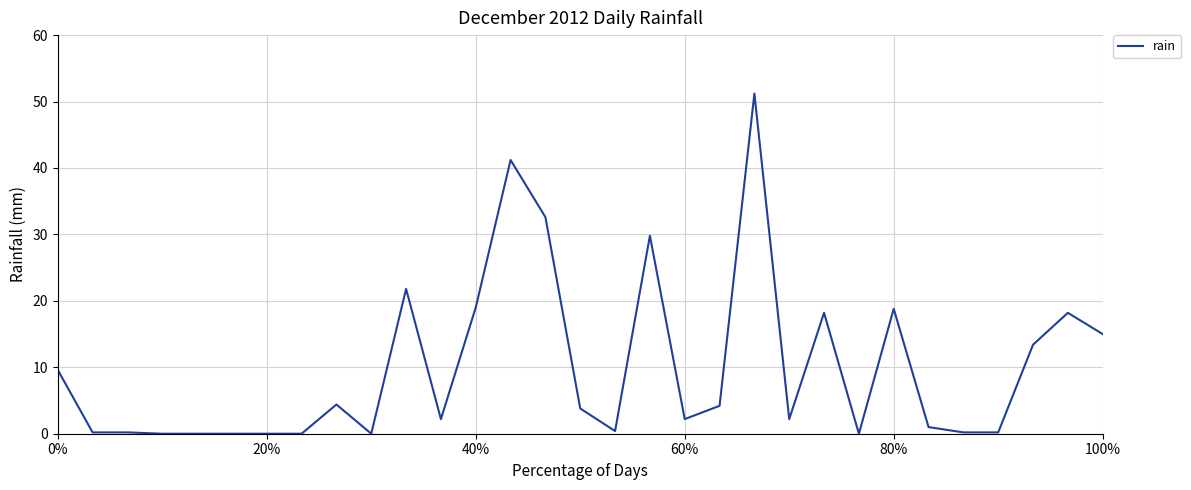

What is the greatest value displayed?

51.2